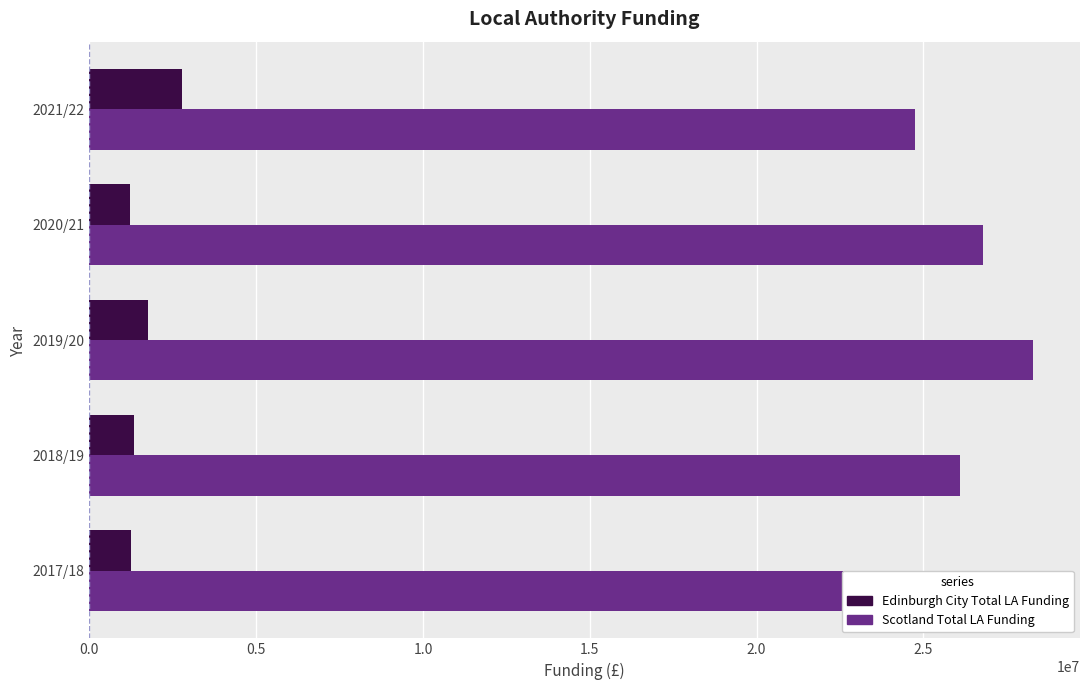

The value of Edinburgh City Total LA Funding at 2019/20 is 1767203.0. True or false?

True